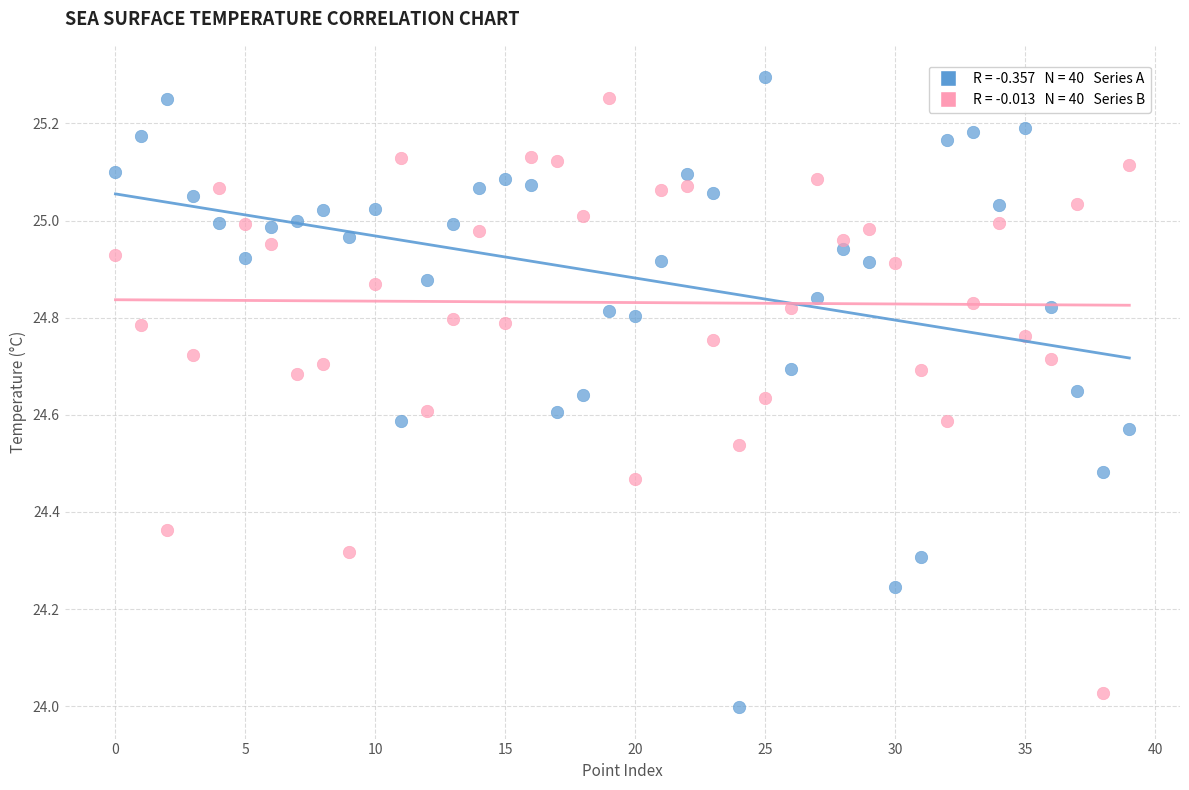

Across all data points, what is the range of Y values (max minus min)?

1.3